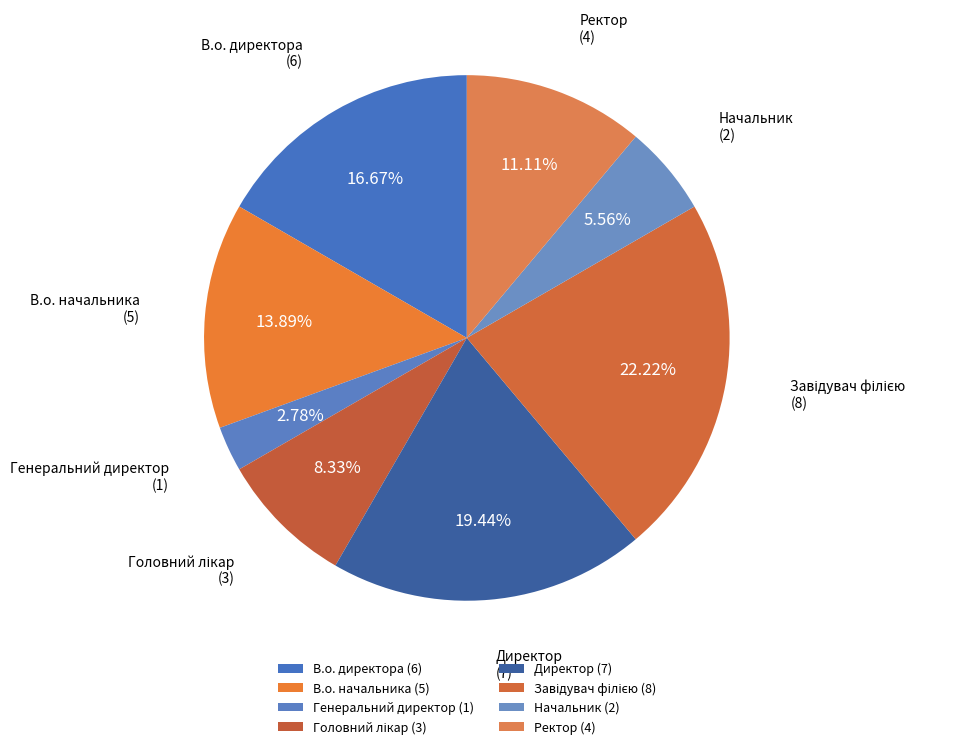

Which category has the smallest portion of the pie?

Генеральний директор